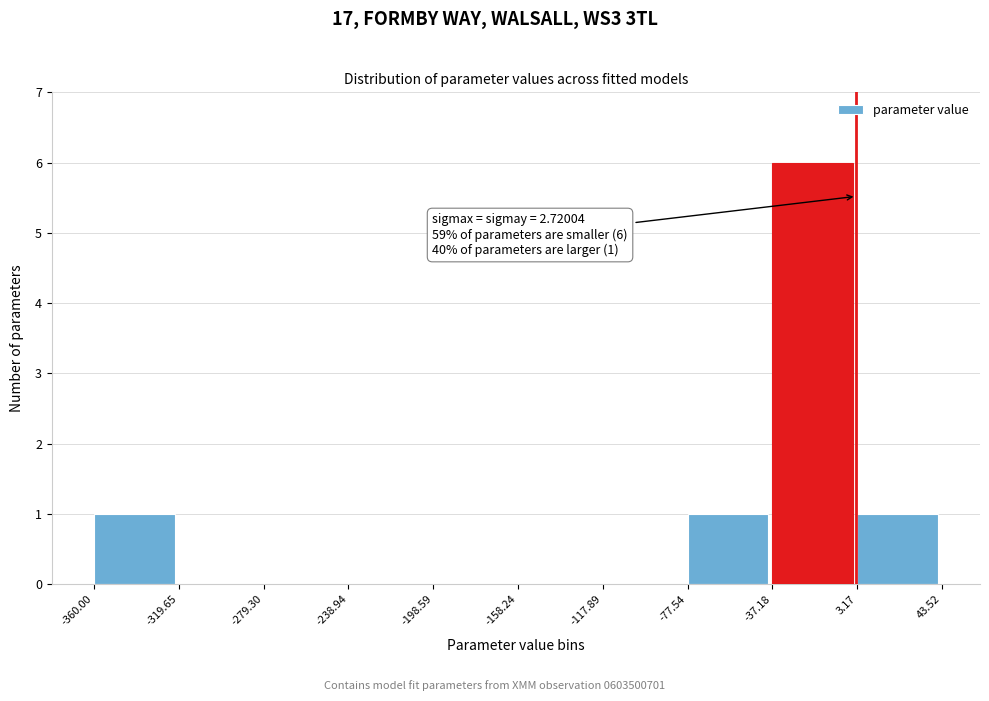

Which range on the x-axis has the tallest bar?

-37.18 to 3.17